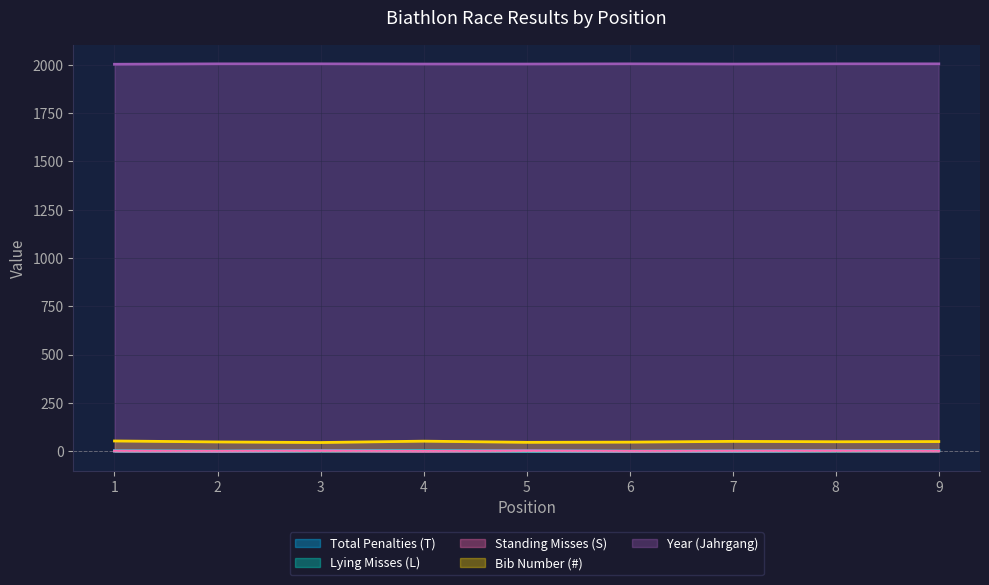

True or false: Total Penalties (T) and Standing Misses (S) cross at least once.

False